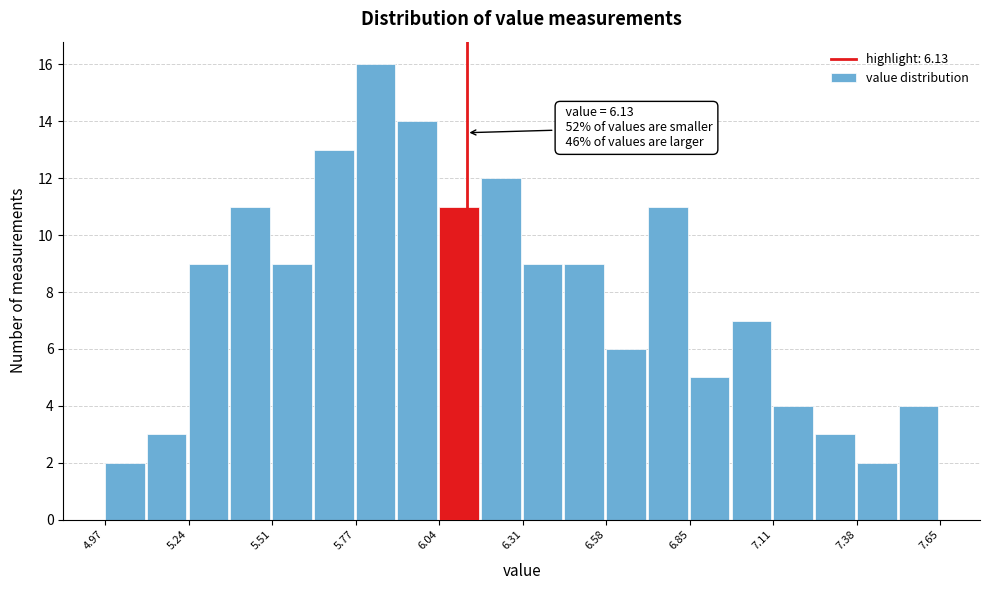

Read against the x-axis, roughly where is the centre of the tallest bar?

5.85